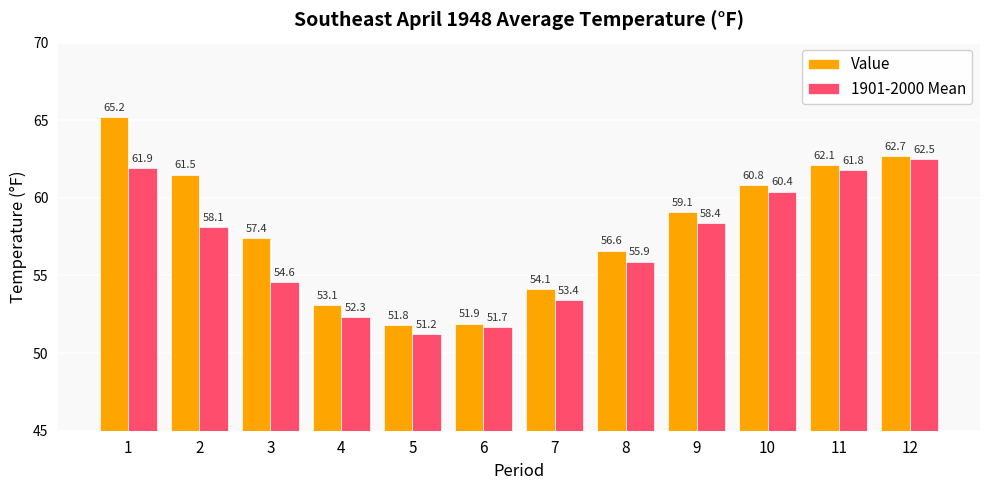

What are all the series names shown in the legend?

Value, 1901-2000 Mean